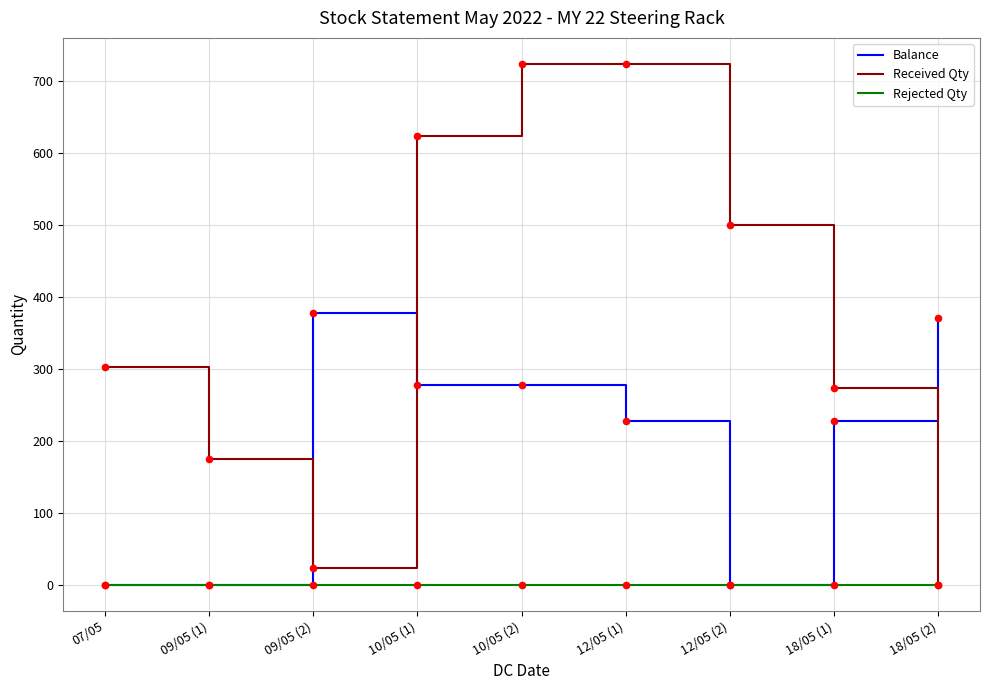

Between 10/05 (1) and 10/05 (2), which series saw the biggest shift?

Received Qty